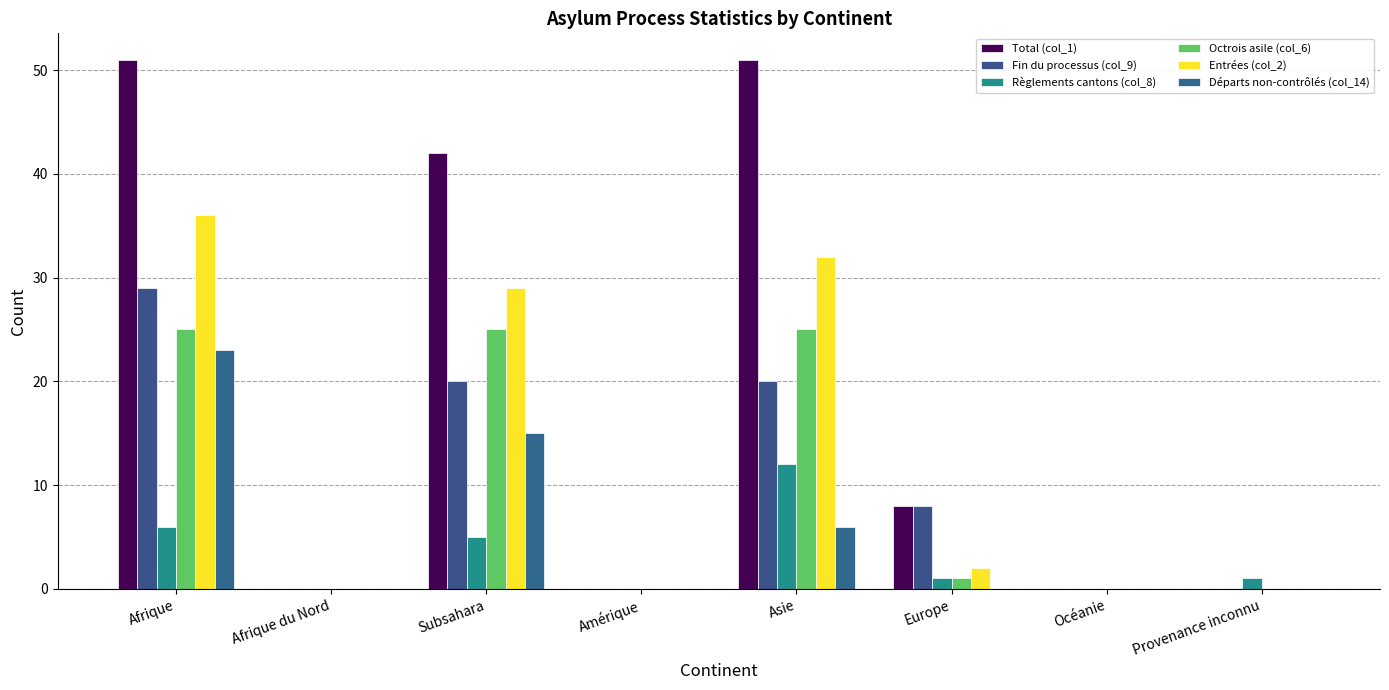

What is the difference between the second highest and second lowest values in the Départs non-contrôlés (col_14) series?

15